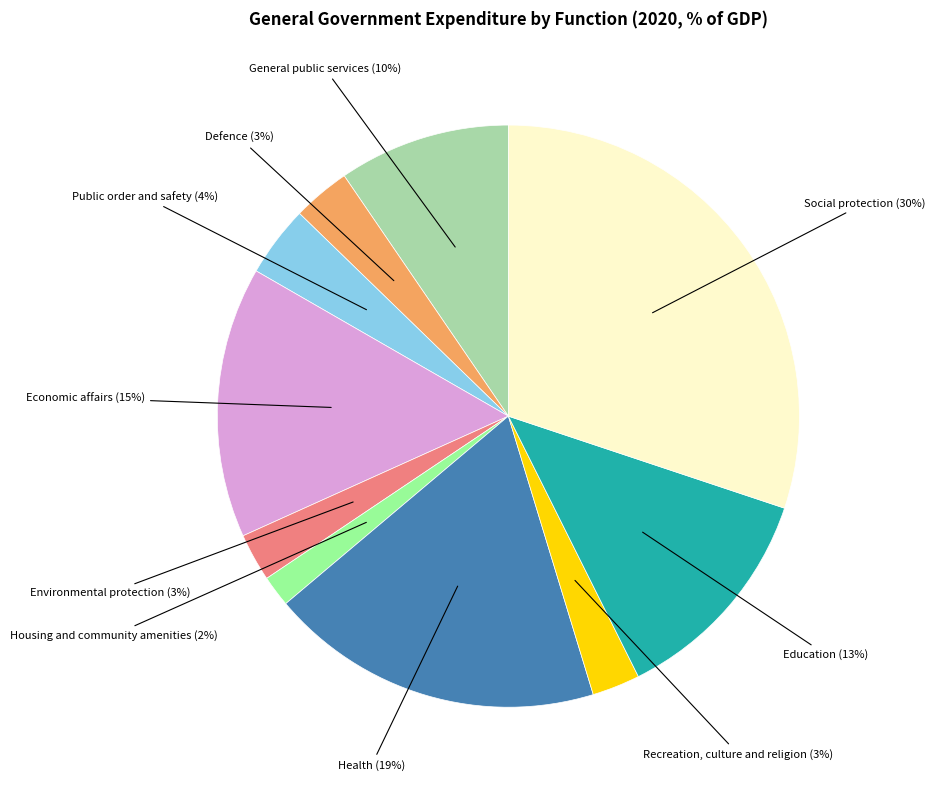

Is there a majority slice in this chart?

No